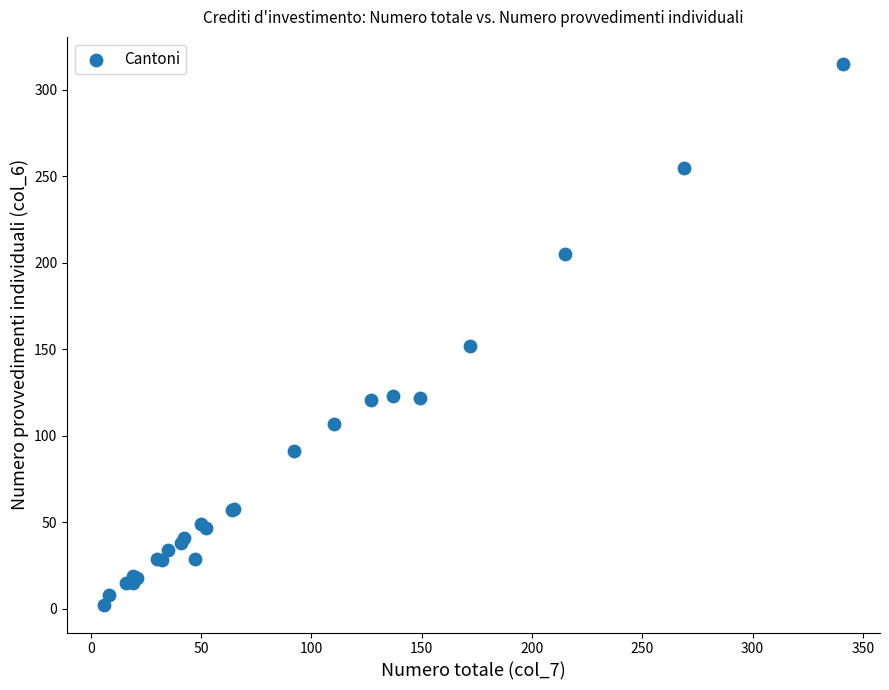

What Y value in the scatter plot is closest to 158?

152